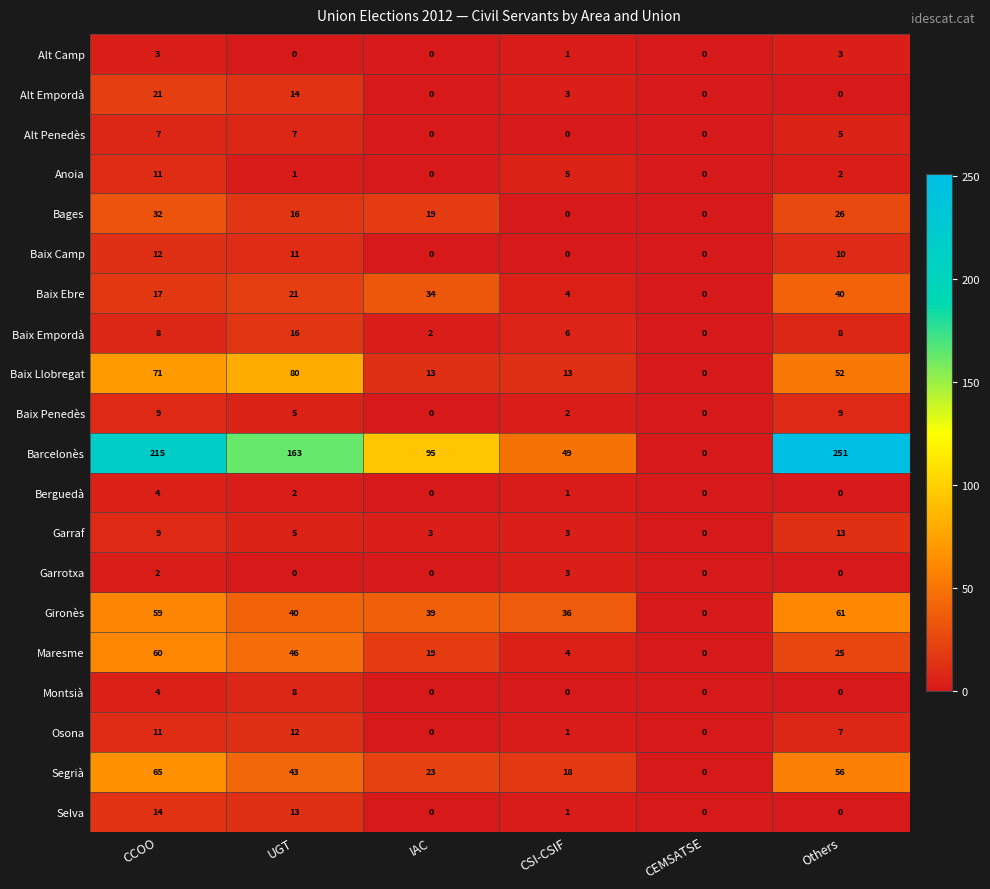

What is the difference between the Baix Penedès values at CSI-CSIF and CCOO?

7